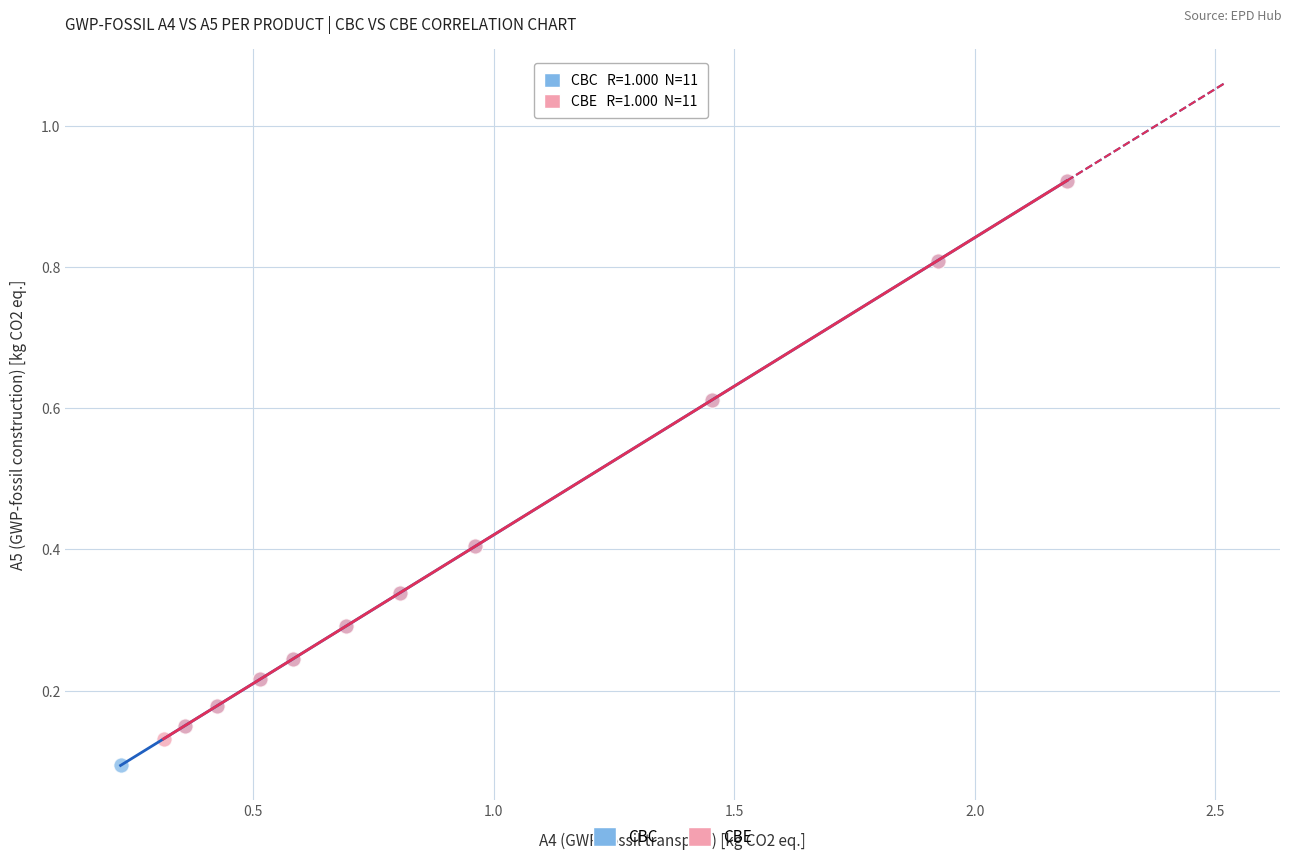

Which series has the largest Y range (max minus min)?

CBC